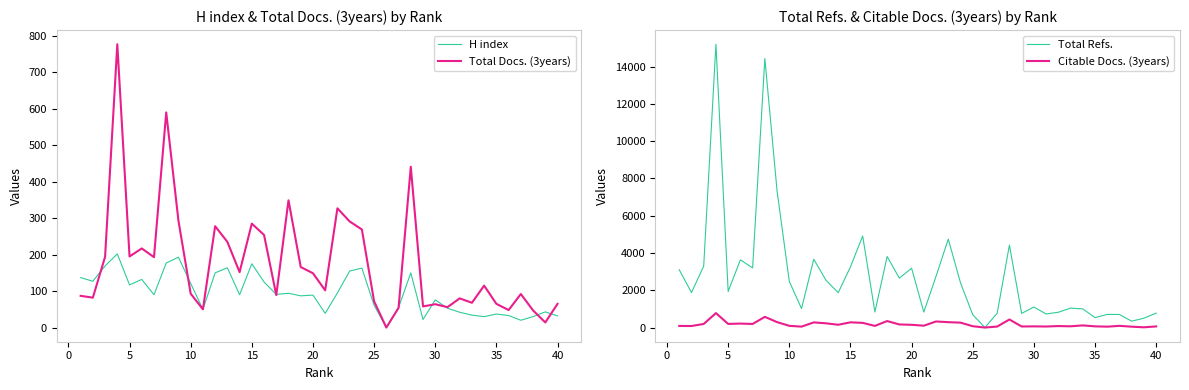

What is the highest value of the Total Refs. series?

15197